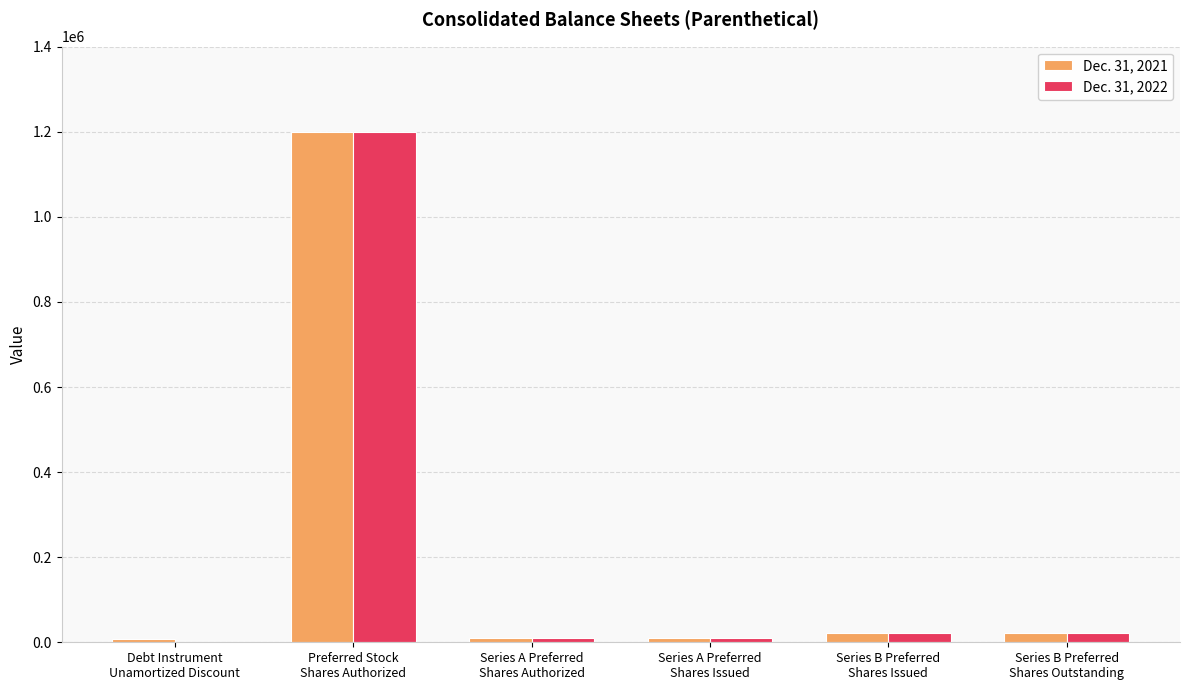

How many data points does each series have?

6